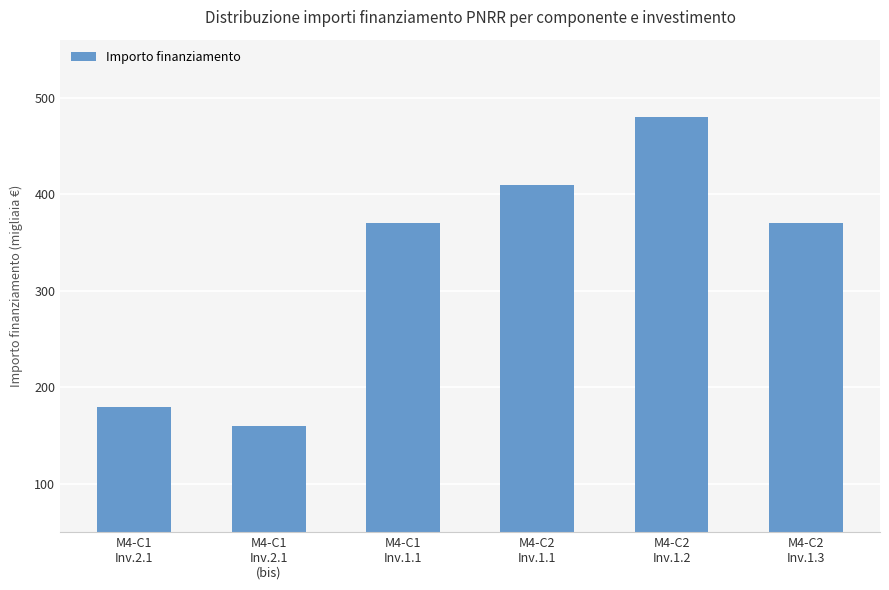

Which category has the lowest value across all series?

M4-C1
Inv.2.1
(bis)